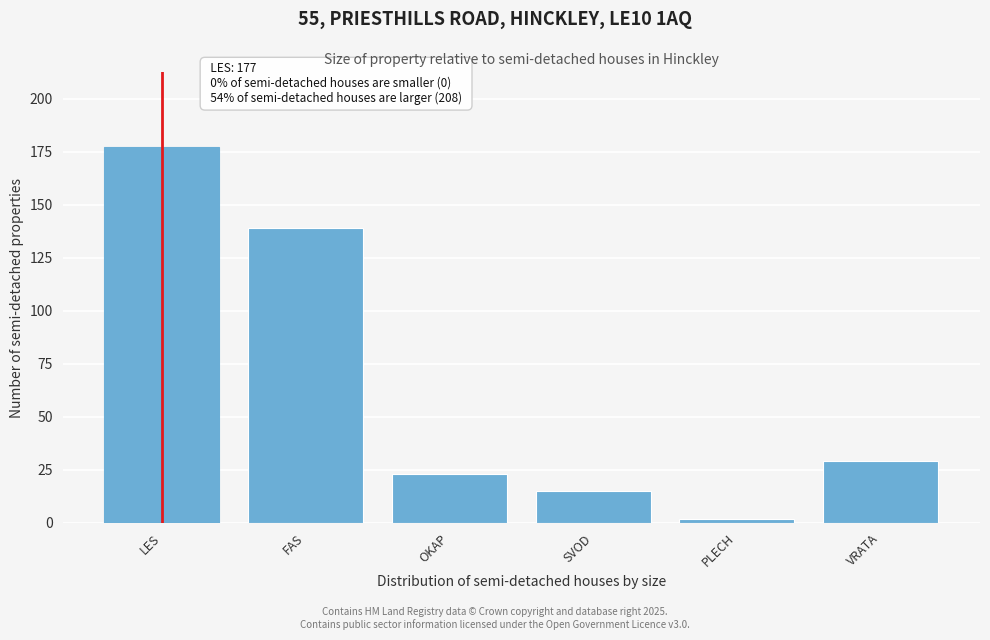

Reading left to right, transcribe all the data shown in this chart.

LES=177	FAS=139	OKAP=23	SVOD=15	PLECH=2	VRATA=29